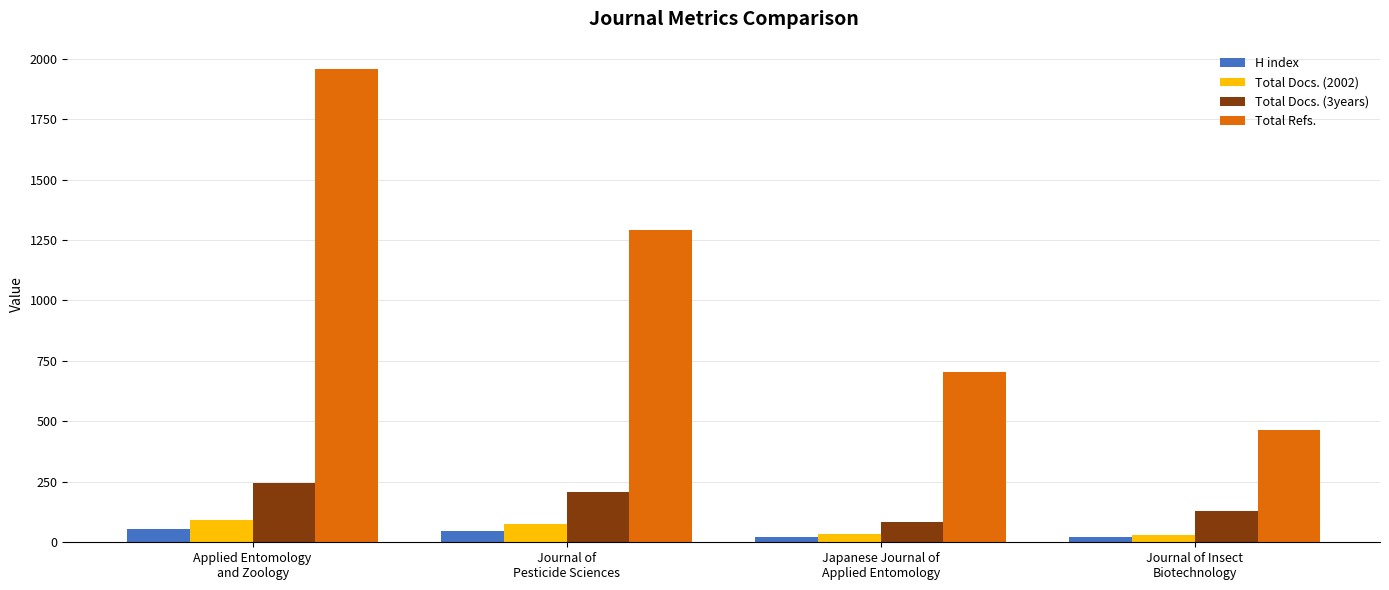

What is the greatest value displayed?

1955